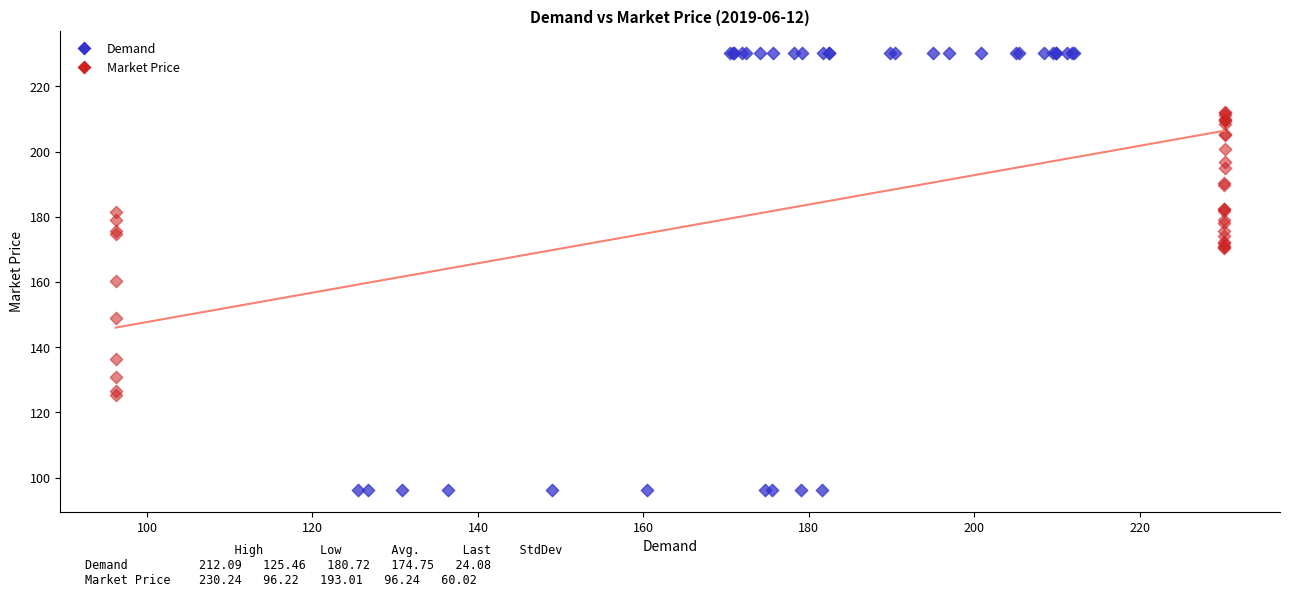

Which series reaches the maximum Y coordinate?

Demand